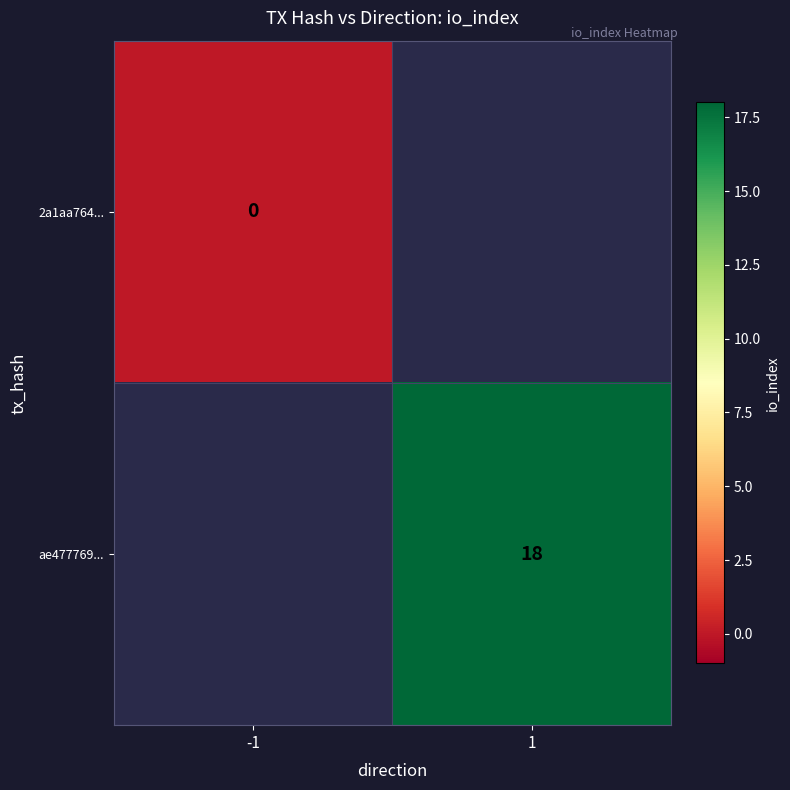

True or false: ae477769... has a value of 18 at 1.

True